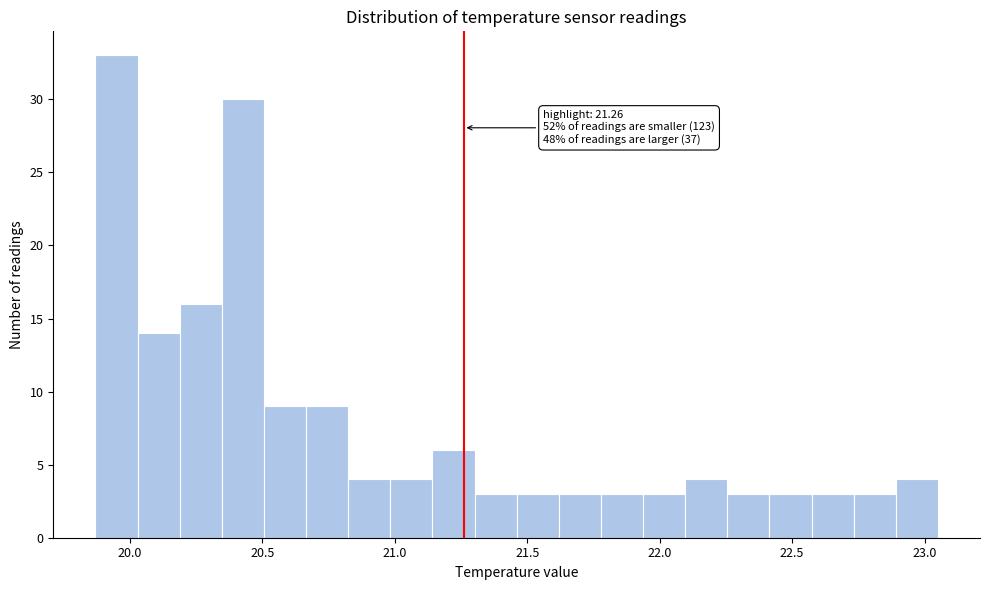

Around what value on the x-axis is the tallest bar? Give the approximate position of its centre, as read against the axis.

19.95